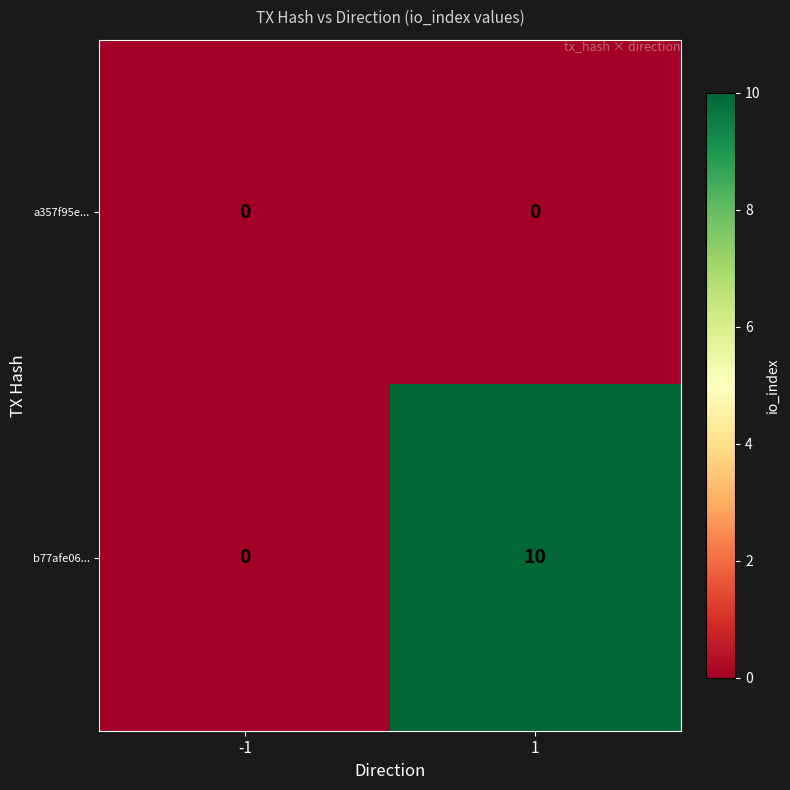

How many distinct data groups are displayed?

2